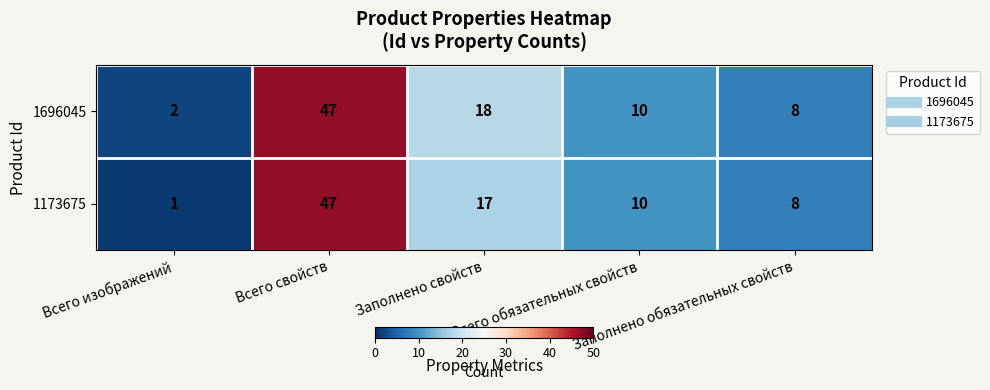

What is the difference between the maximum and minimum values in the 1696045 series?

45